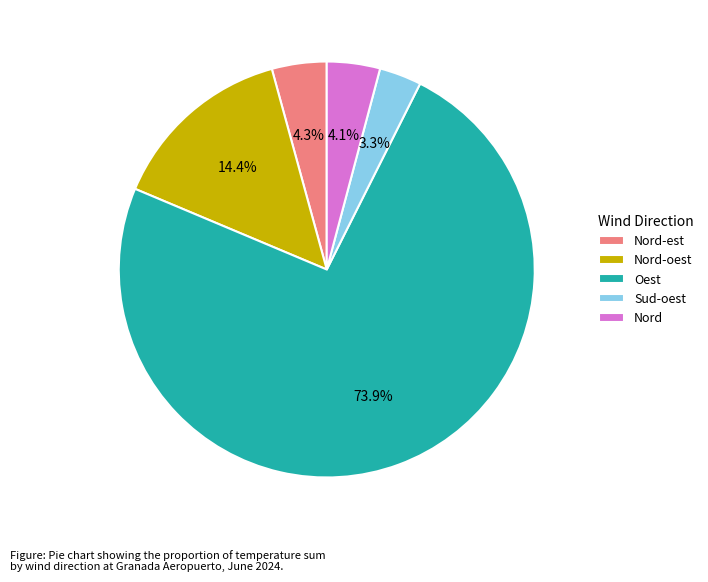

How many slices are in this pie chart?

5